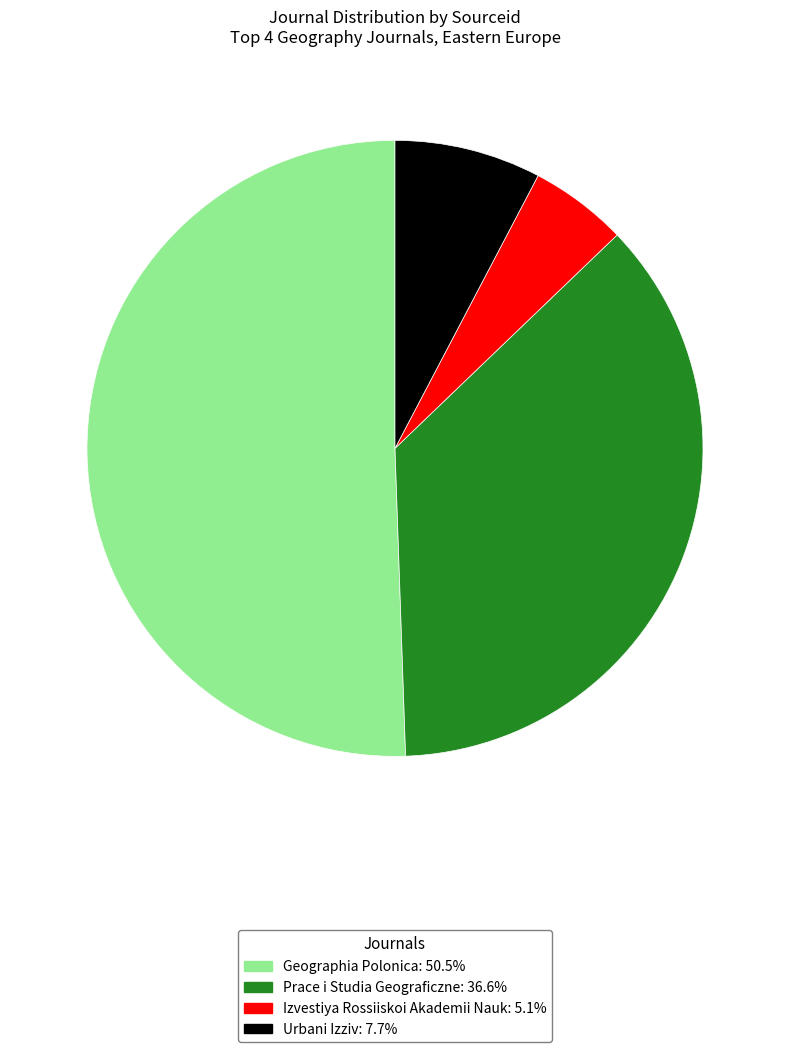

Rank the categories by value from lowest to highest.

Izvestiya Rossiiskoi Akademii Nauk, Urbani Izziv, Prace i Studia Geograficzne, Geographia Polonica